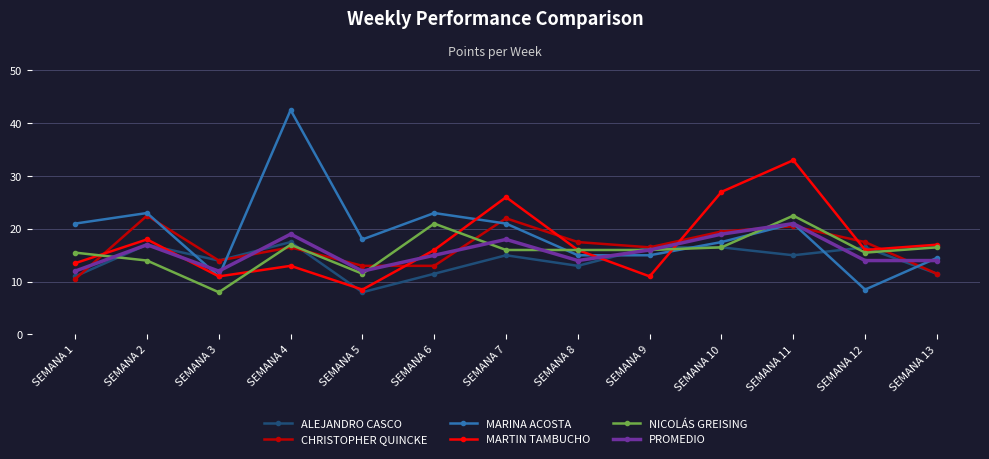

In MARTIN TAMBUCHO, how many points are higher than both neighbors (excluding endpoints)?

4